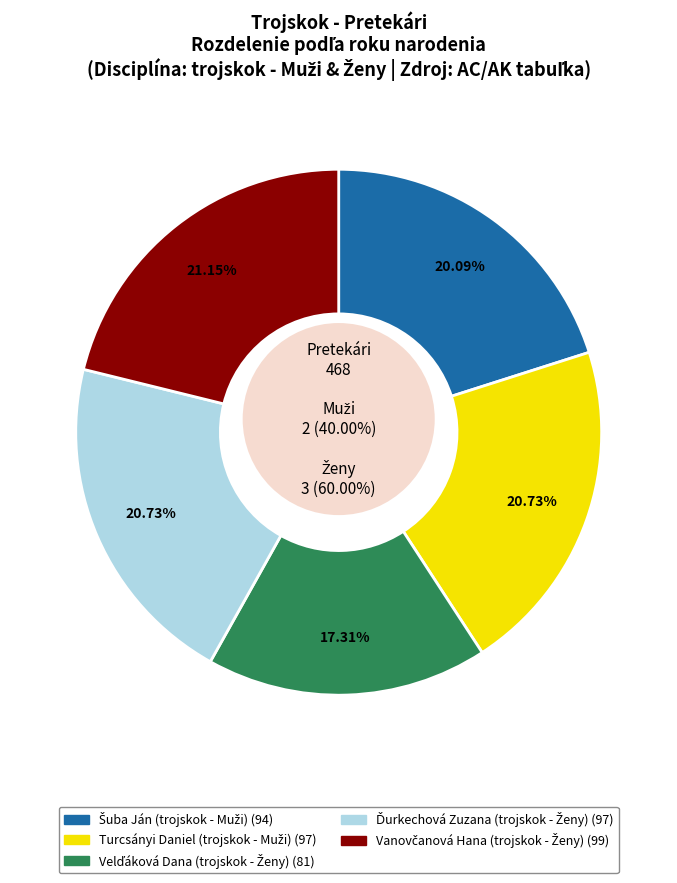

Is it true that Ďurkechová Zuzana (trojskok - Ženy) is 21% of the pie?

True